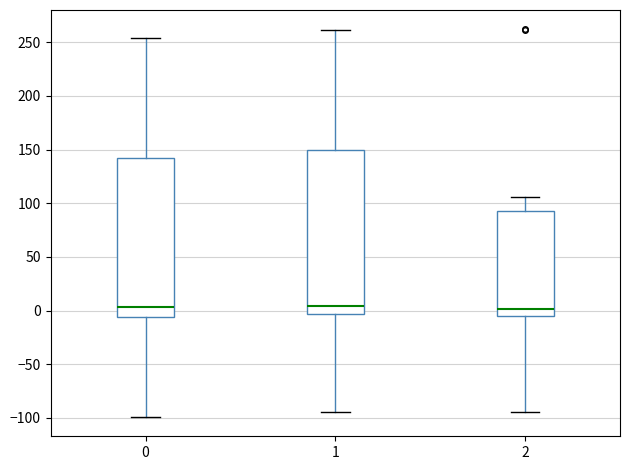

Where does the upper whisker of the box at x = 0 end on the y-axis? The values are not printed on the chart, so give them approximately, as read against the axis.

255